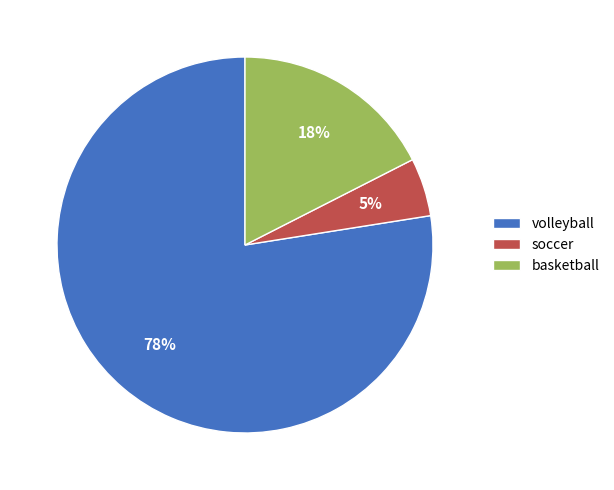

Which slice is the largest?

volleyball